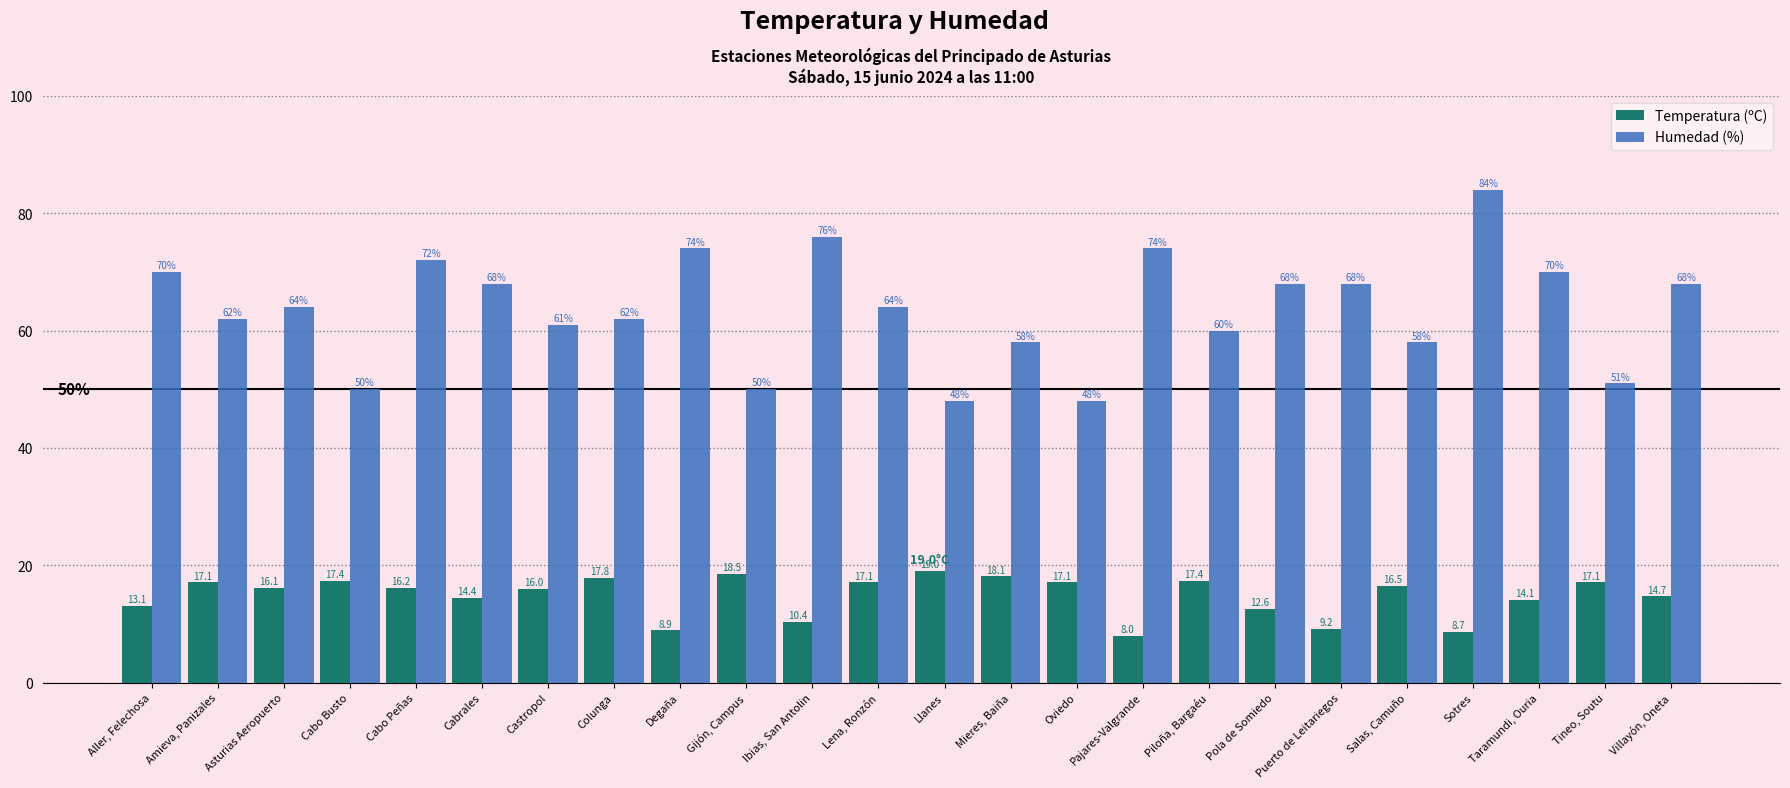

Count the number of categories in the chart.

24